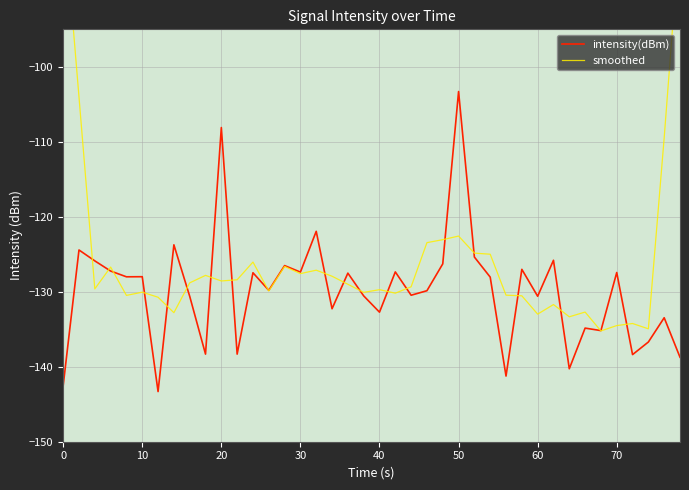

What is the lowest value of the intensity(dBm) series?

-143.3